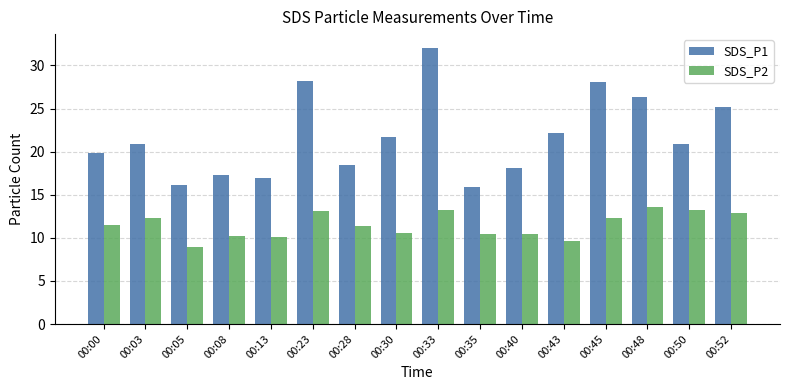

Where does the SDS_P2 series first go above 11?

00:00